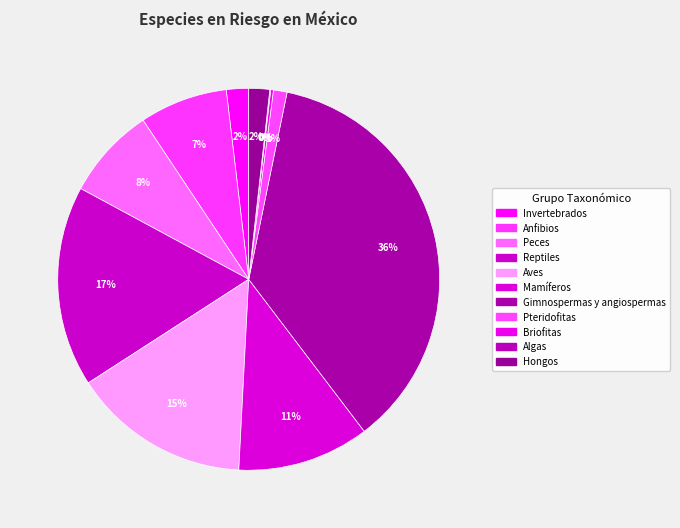

Is there a majority slice in this chart?

No